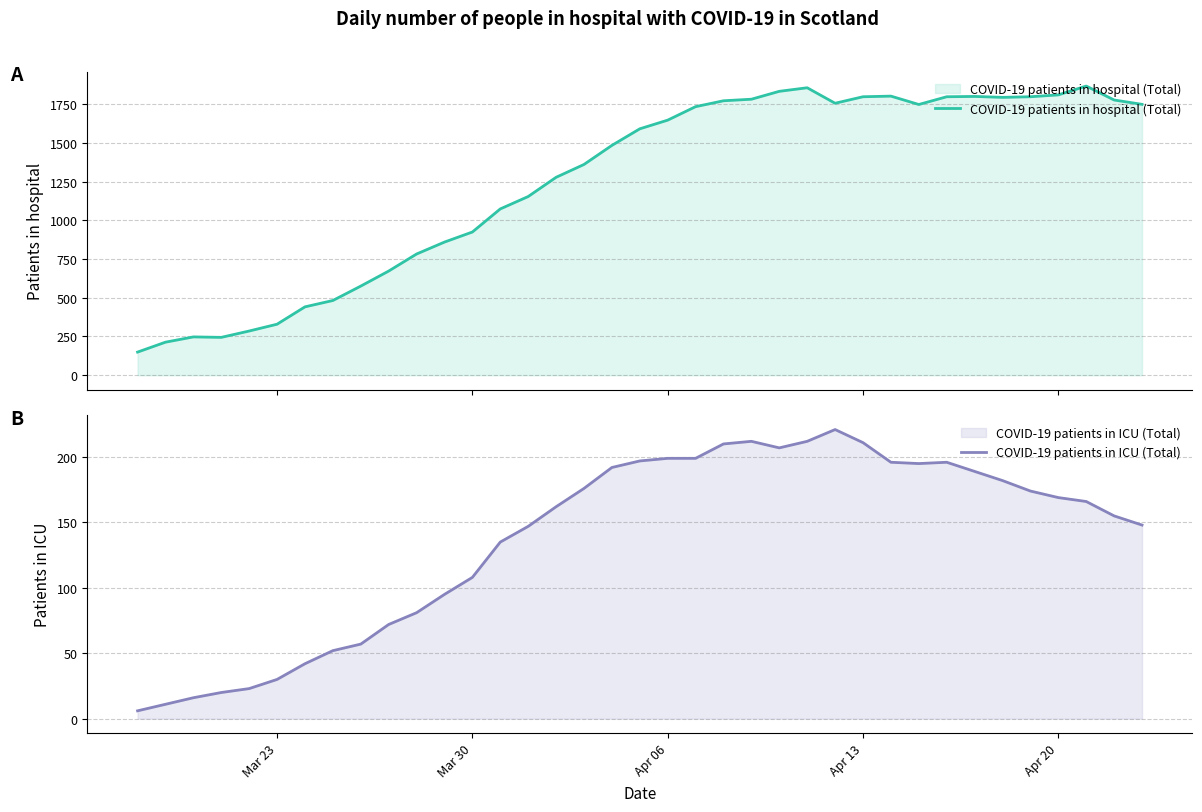

At which label is COVID-19 patients in ICU (Total) closest to 113?

Mar 30